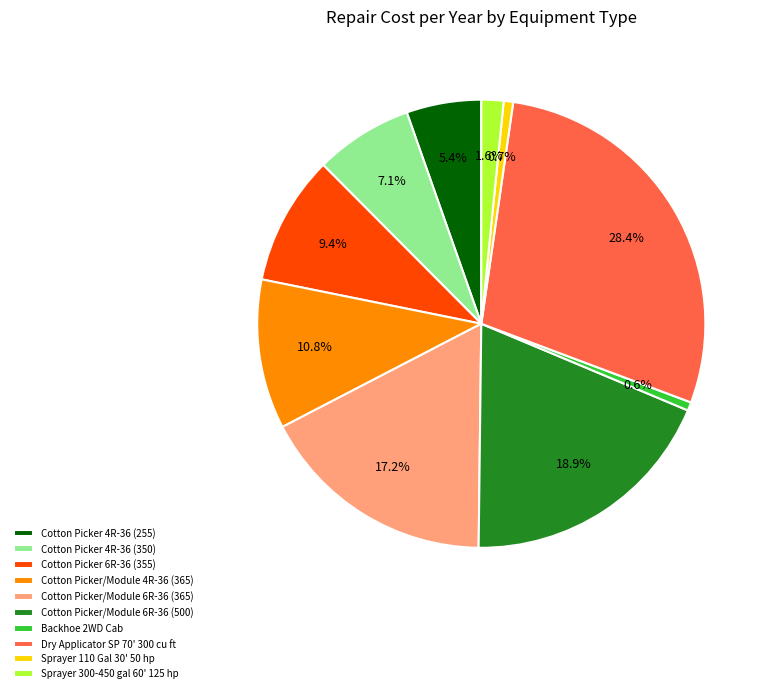

Which category has the biggest portion of the pie?

Dry Applicator SP 70' 300 cu ft